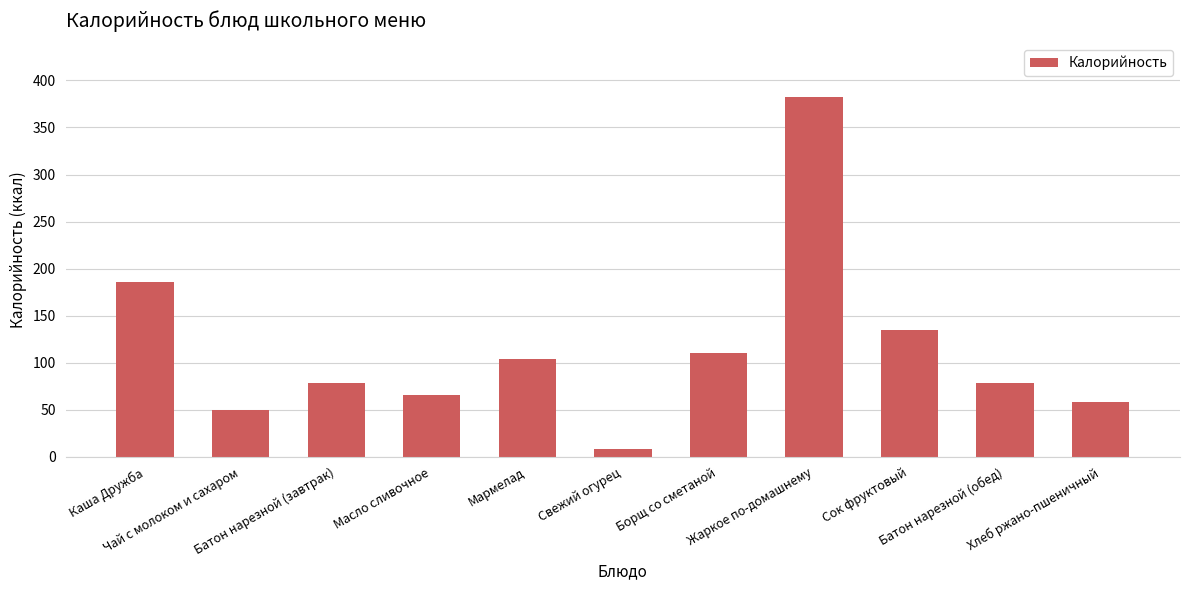

True or false: the data shows 116.0 at Жаркое по-домашнему.

False